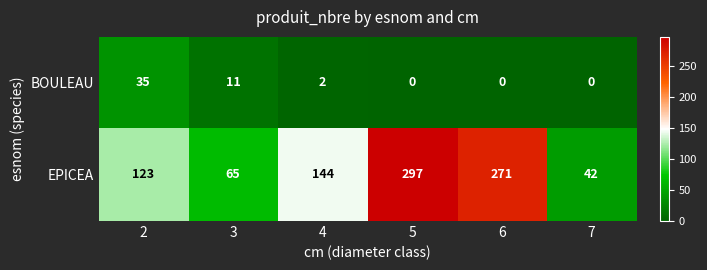

Rank the series at 6 from lowest to highest value.

BOULEAU, EPICEA